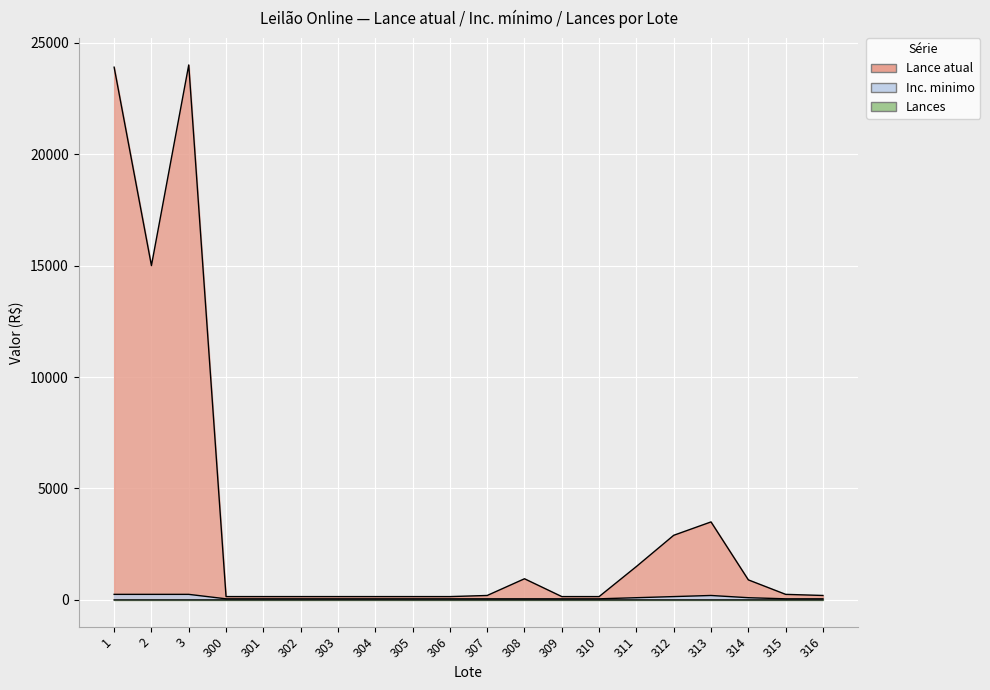

Reading right to left, extract all data points from this chart.

Lance atual: 316=200	315=250	314=900	313=3500	312=2900	311=1500	310=150	309=150	308=950	307=200	306=150	305=150	304=150	303=150	302=150	301=150	300=150	3=24000	2=15000	1=23900
Inc. minimo: 316=50	315=50	314=100	313=200	312=150	311=100	310=50	309=50	308=50	307=50	306=50	305=50	304=50	303=50	302=50	301=50	300=50	3=250	2=250	1=250
Lances: 316=0	315=0	314=0	313=0	312=0	311=0	310=0	309=0	308=0	307=0	306=0	305=0	304=1	303=1	302=0	301=0	300=0	3=0	2=0	1=0